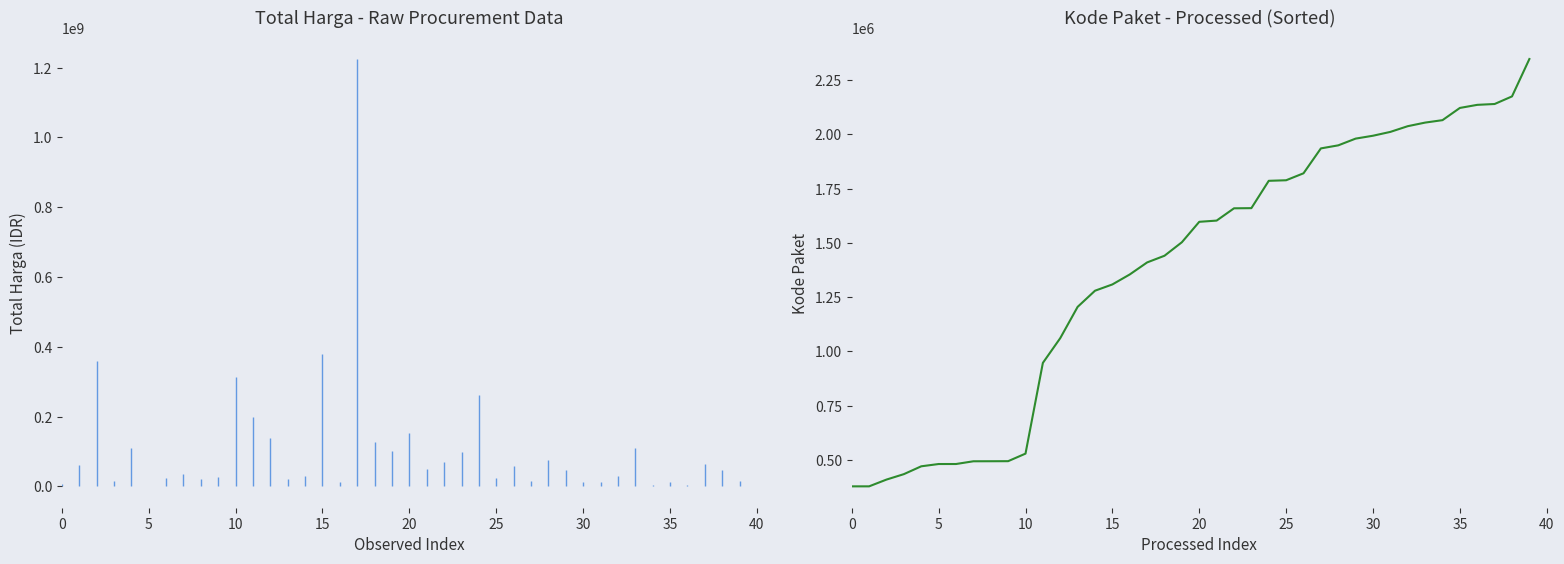

What is the label of the 29th point from the left?

28